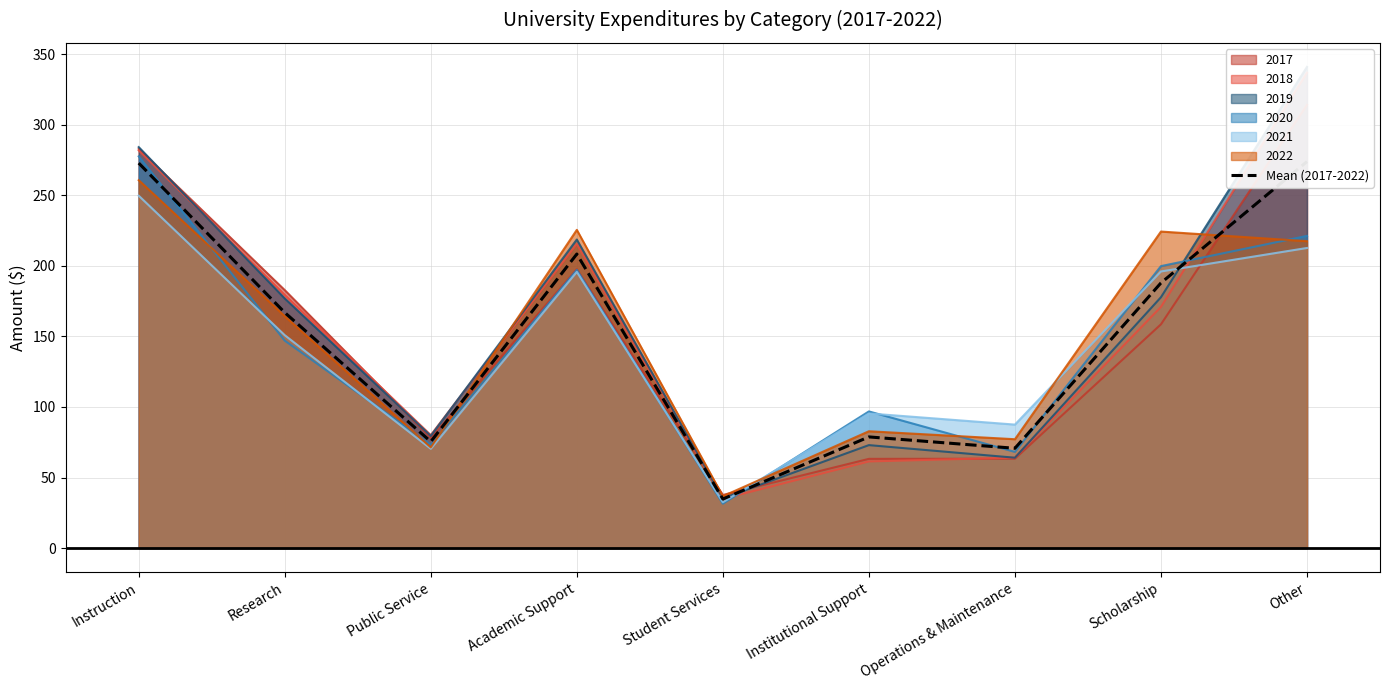

Reading left to right, extract all data points from this chart.

272.9	166.9	75.4	208.4	34.7	78.8	70.7	187.9	274.0